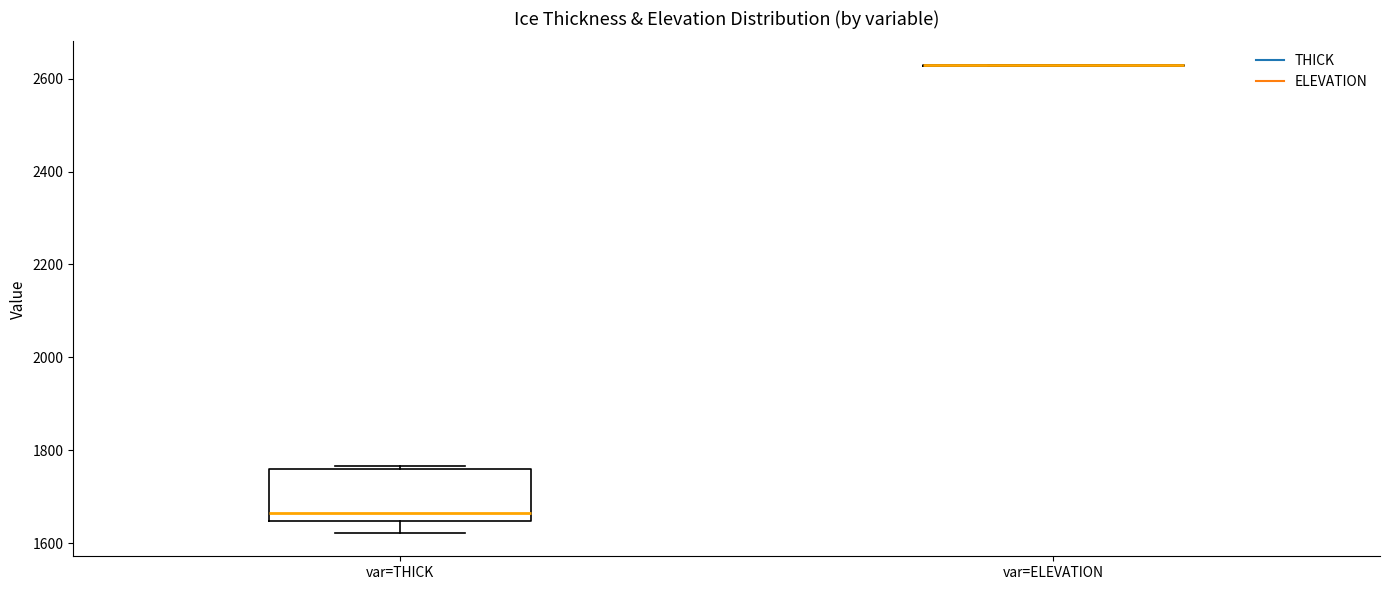

Which box is the tallest, from its lower edge to its upper edge?

var=THICK